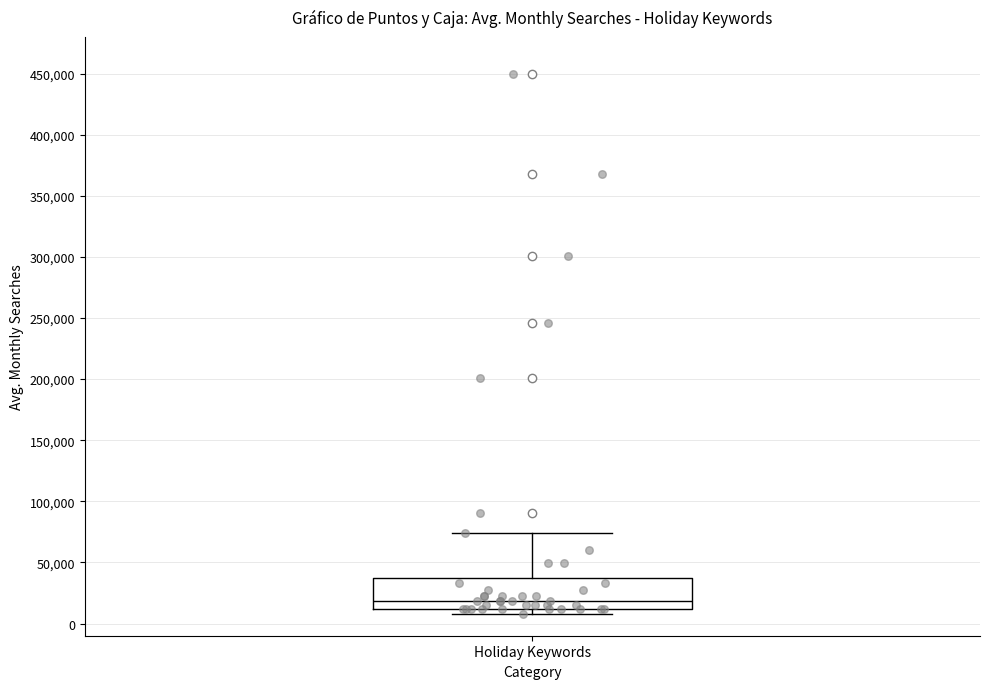

Read this box plot against the y-axis: the position of the median line, the range covered by the box, and the ends of both whiskers. The values are not printed on the chart, so give them approximately, as read against the axis.

median 20000, box 10000 to 35000, whiskers 10000 (just below the box's lower edge) to 75000